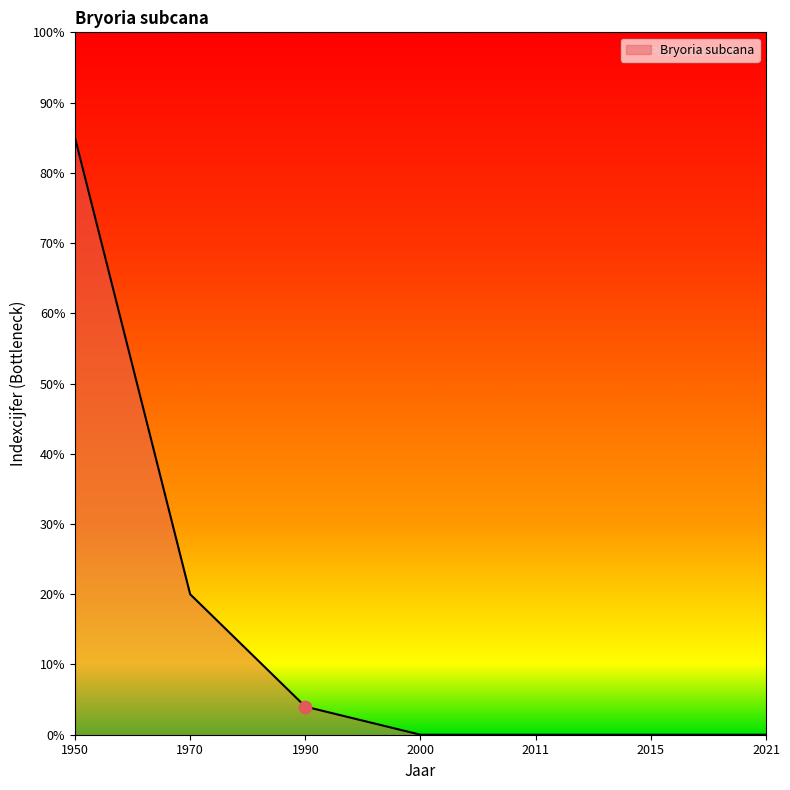

What is the change in value from 1990 to 2021?

-4